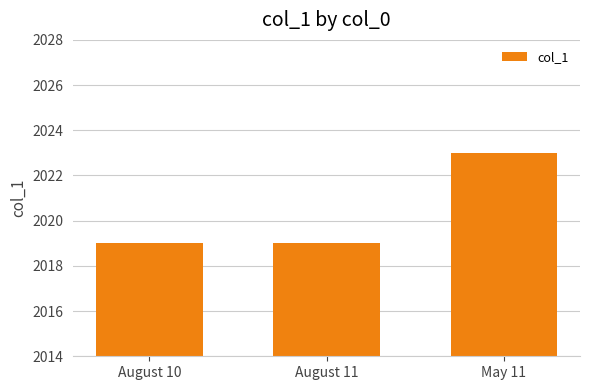

What is the average value?

2020